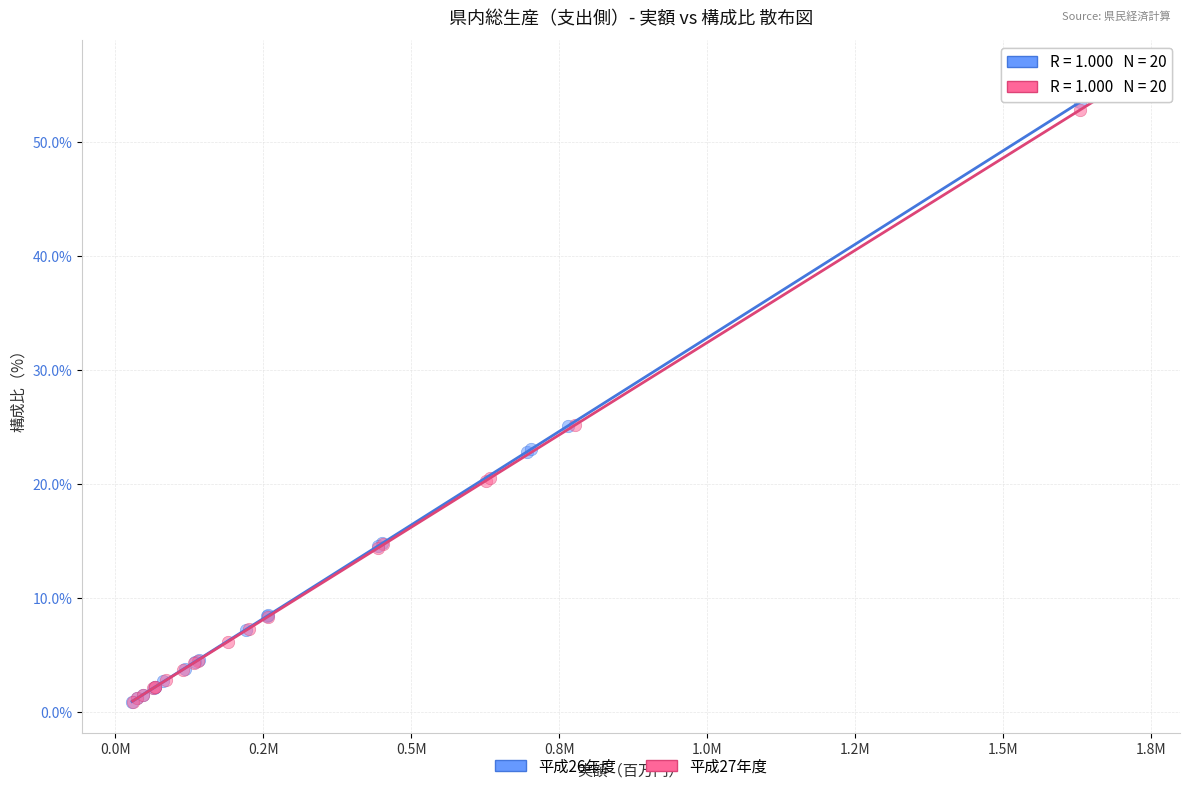

Which series has the widest spread of Y values?

平成26年度